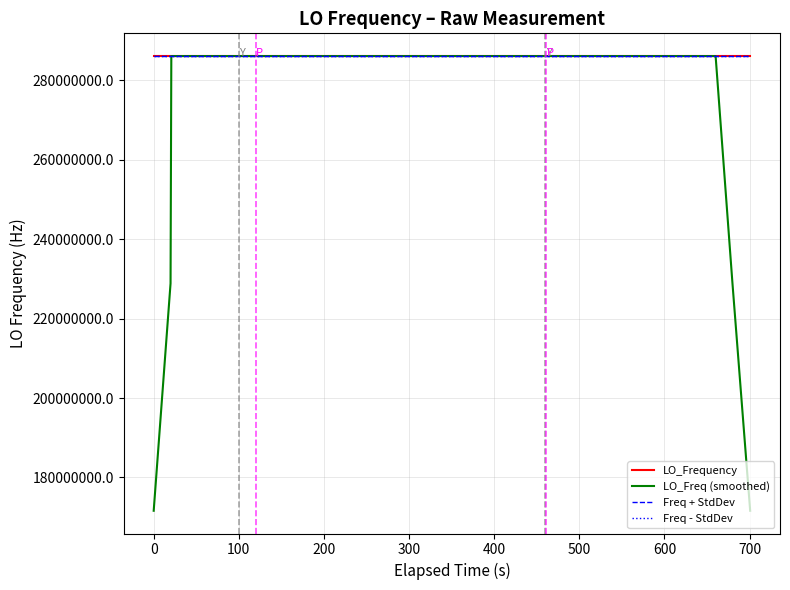

Which series has the widest spread of values?

LO_Freq (smoothed)